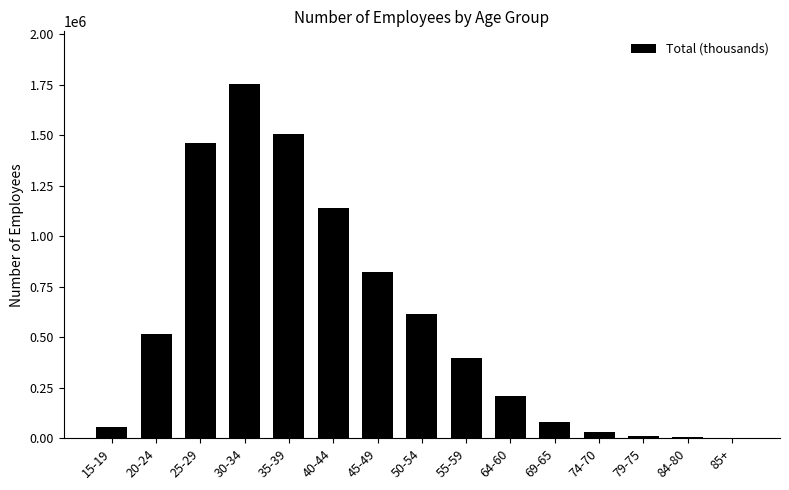

What is the sum of all values?

8597433